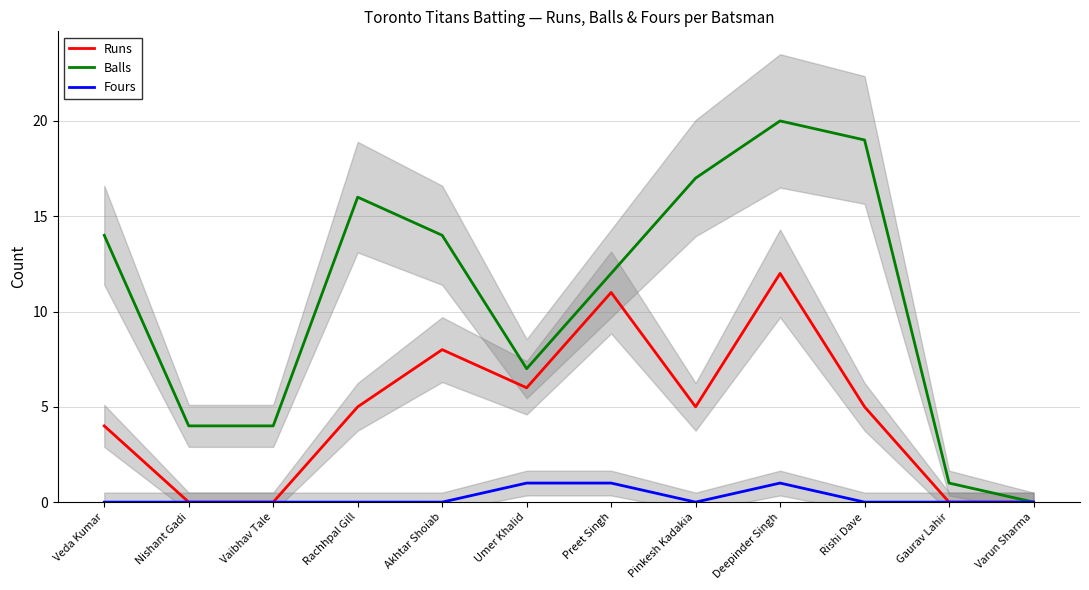

What is the difference between the Runs values at Nishant Gadi and Umer Khalid?

6